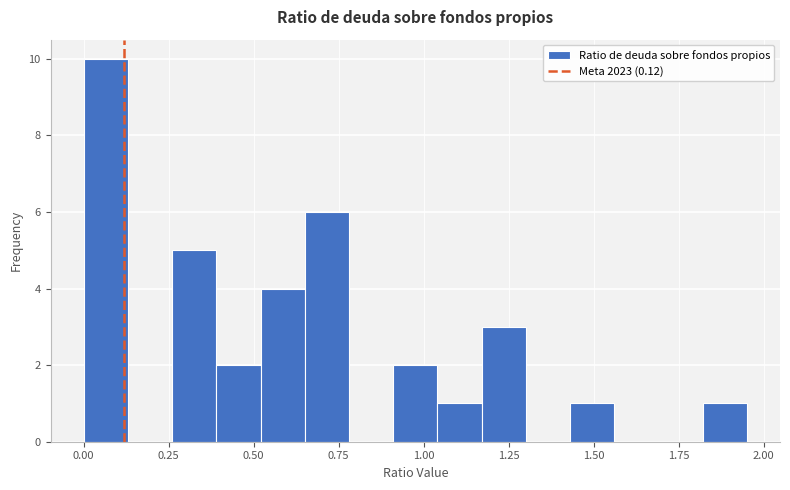

Around what value on the x-axis is the tallest bar? Give the approximate position of its centre, as read against the axis.

0.05